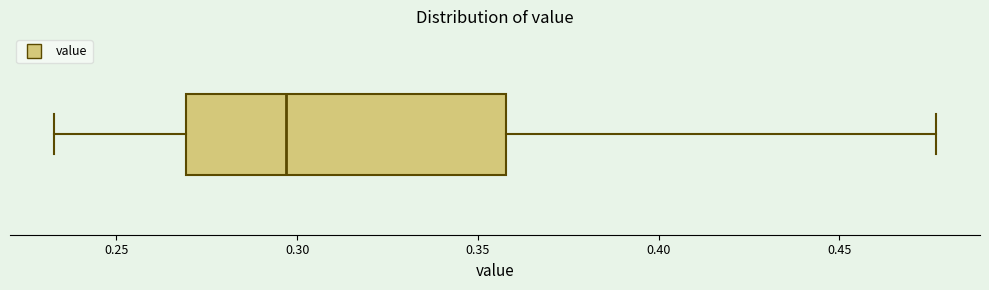

Transcribe this box plot: give where the median line is, the range the box spans, and where the two whiskers end, as read against the x-axis. The values are not printed on the chart, so give them approximately, as read against the axis.

median 0.295, box 0.270 to 0.360, whiskers 0.235 to 0.475